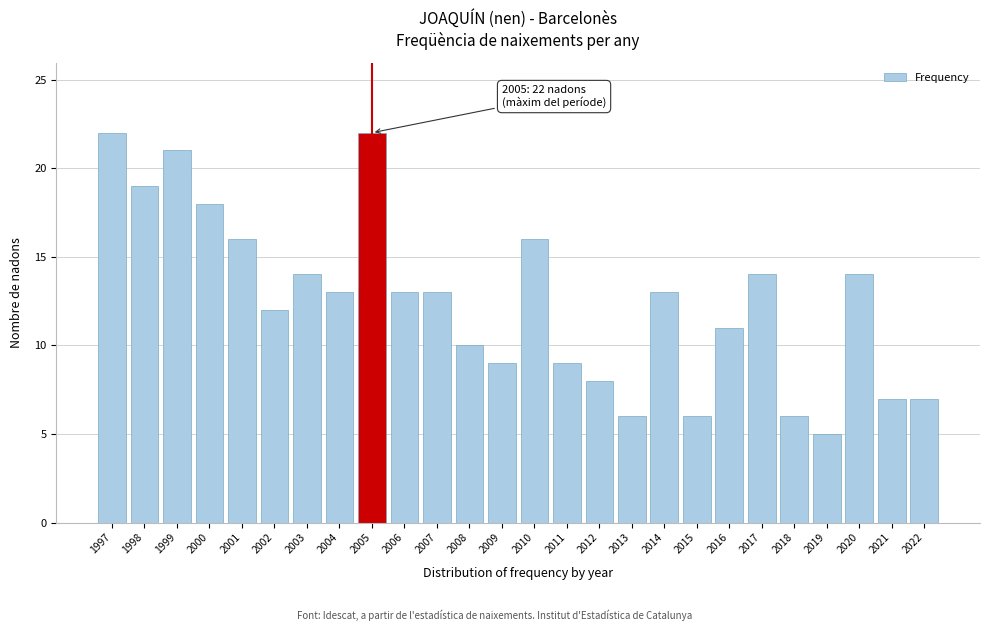

Reading left to right, what are all the values shown in this chart?

22	19	21	18	16	12	14	13	22	13	13	10	9	16	9	8	6	13	6	11	14	6	5	14	7	7